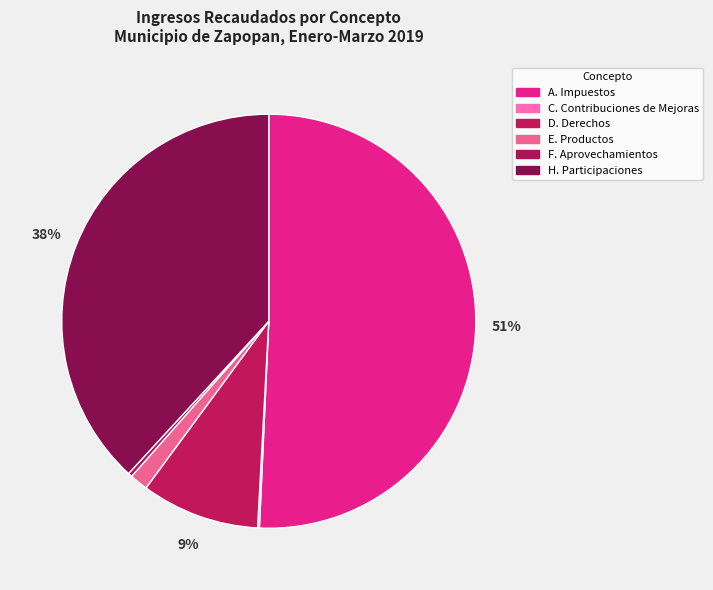

What is the total percentage of F. Aprovechamientos and H. Participaciones?

38.5%